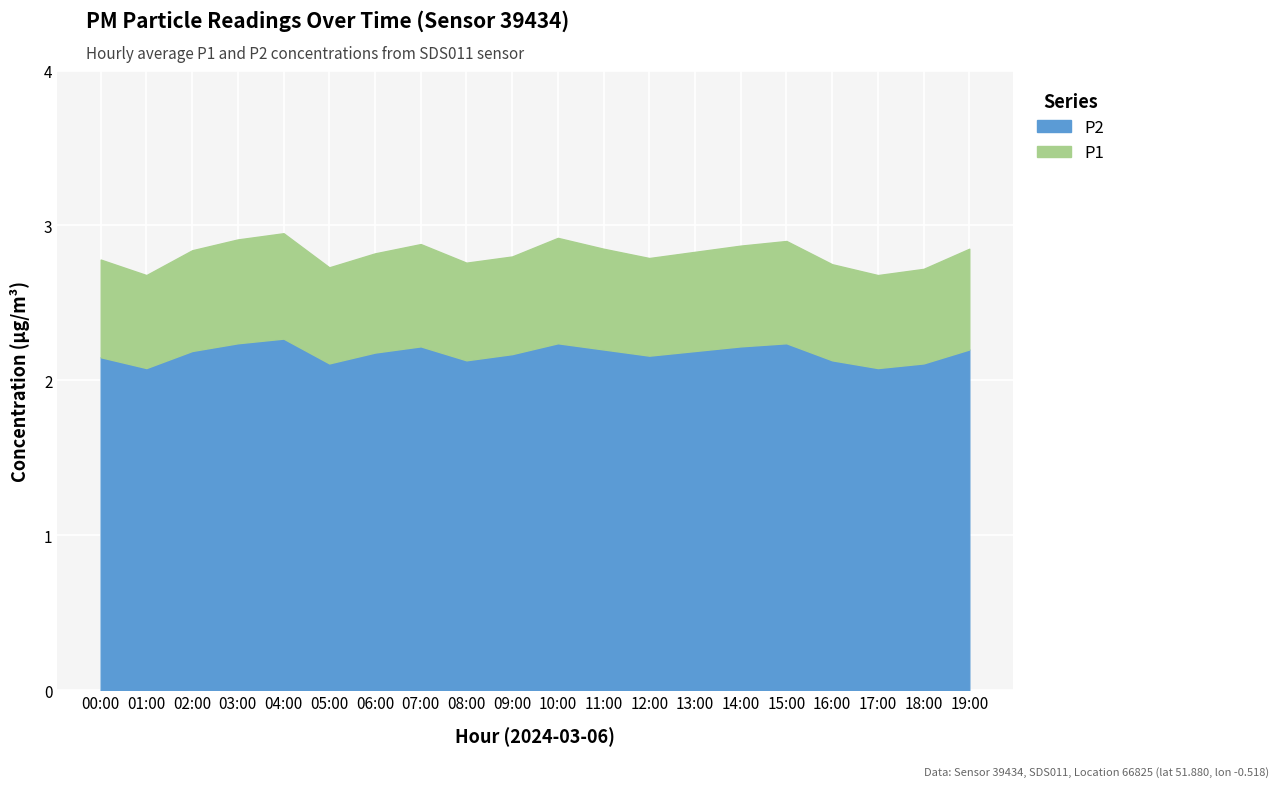

In P1, how many points are higher than both neighbors (excluding endpoints)?

4